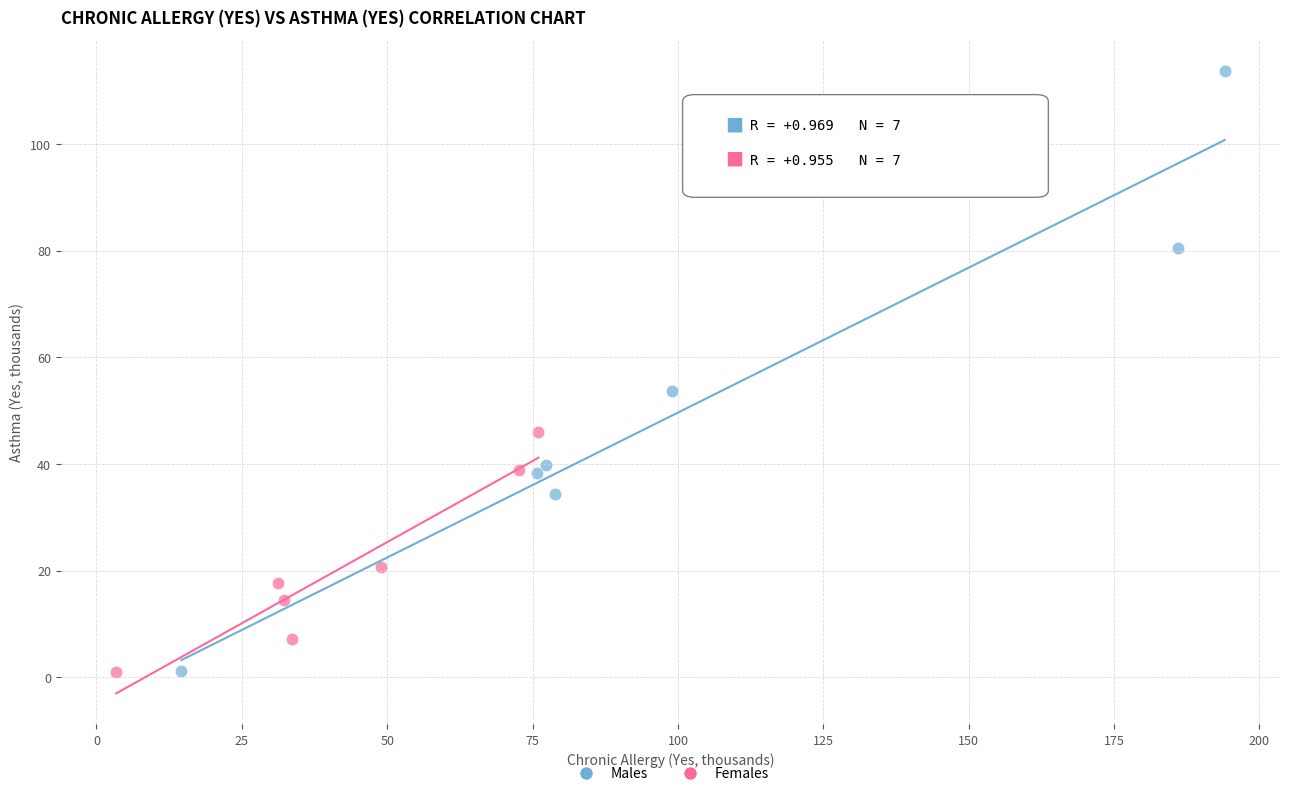

Which series contains the highest Y value?

Males